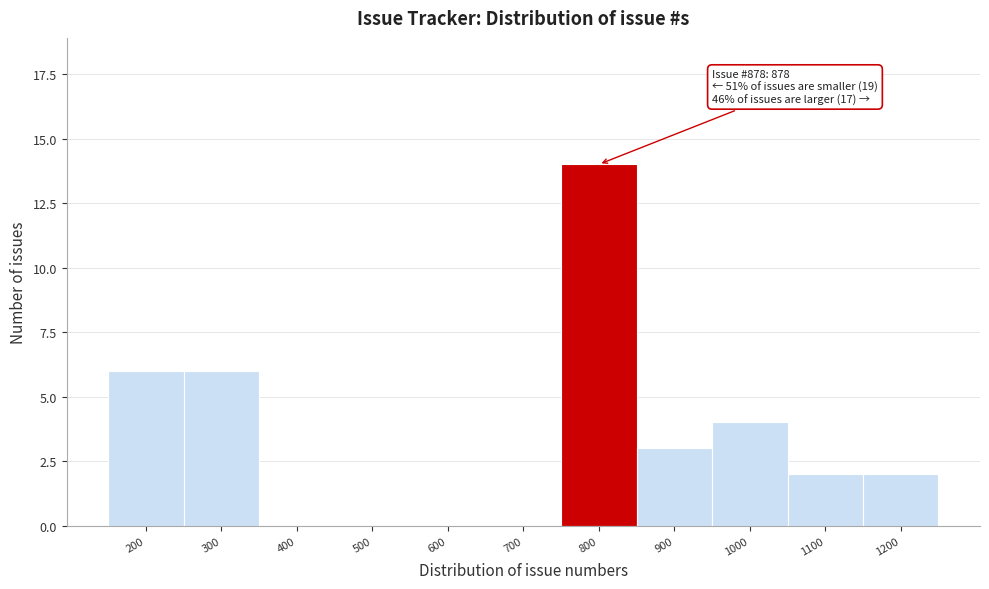

Reading left to right, what are all the values shown in this chart?

200=6	300=6	400=0	500=0	600=0	700=0	800=14	900=3	1000=4	1100=2	1200=2